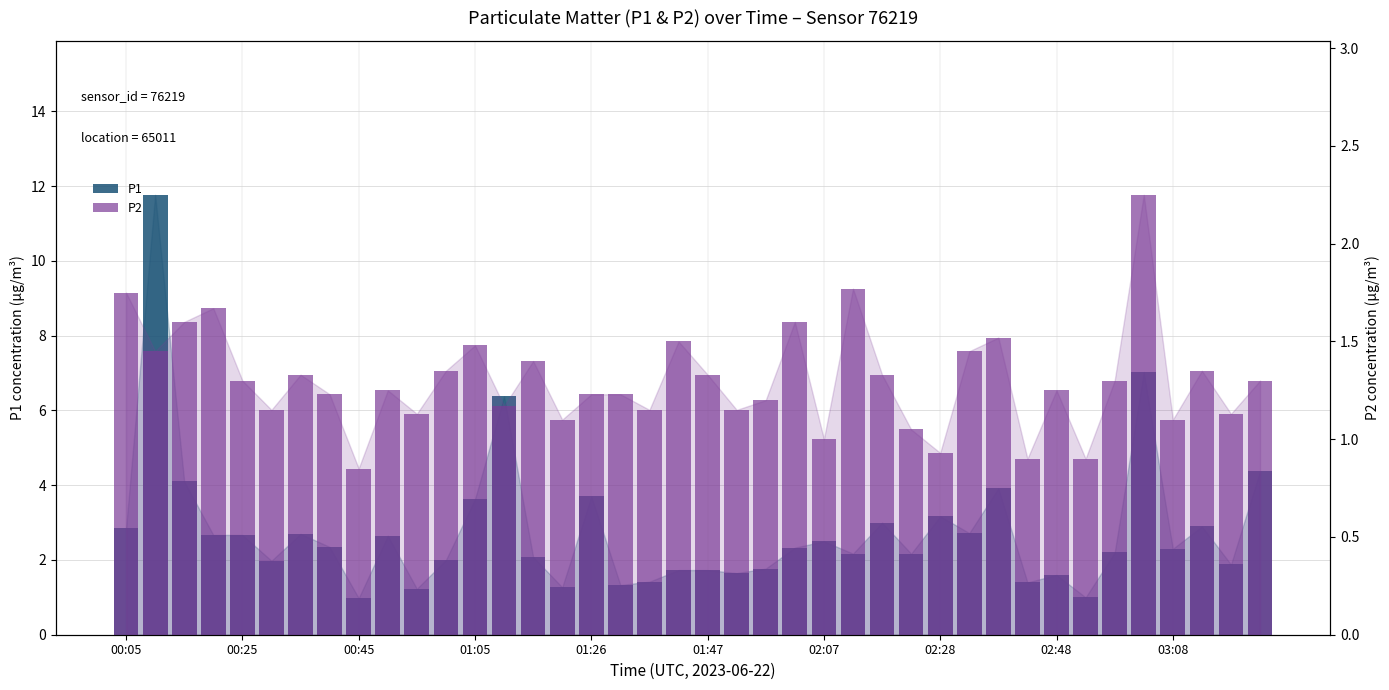

What is the maximum value for P1?

11.8